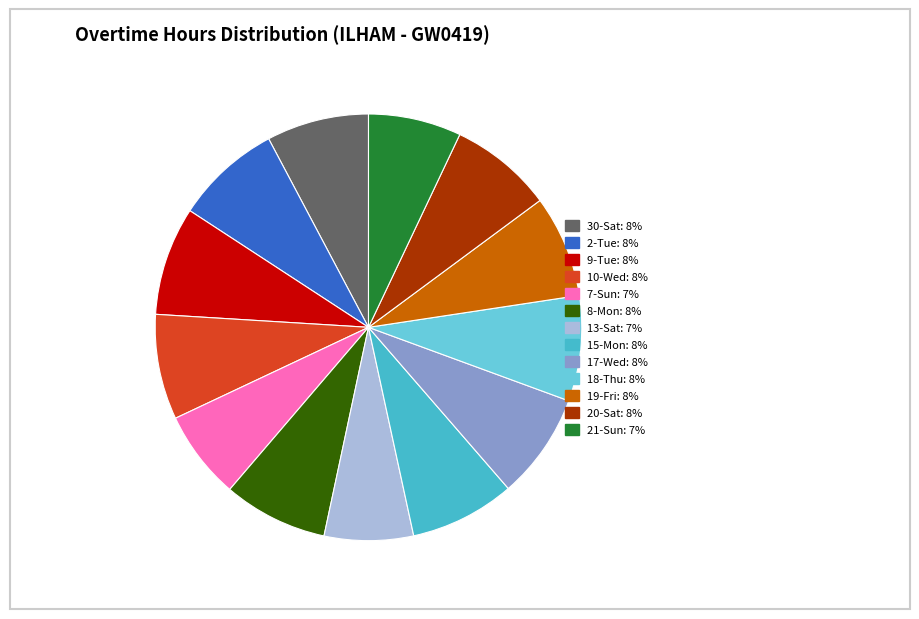

Combined, do 19-Fri and 20-Sat account for over 50%?

No